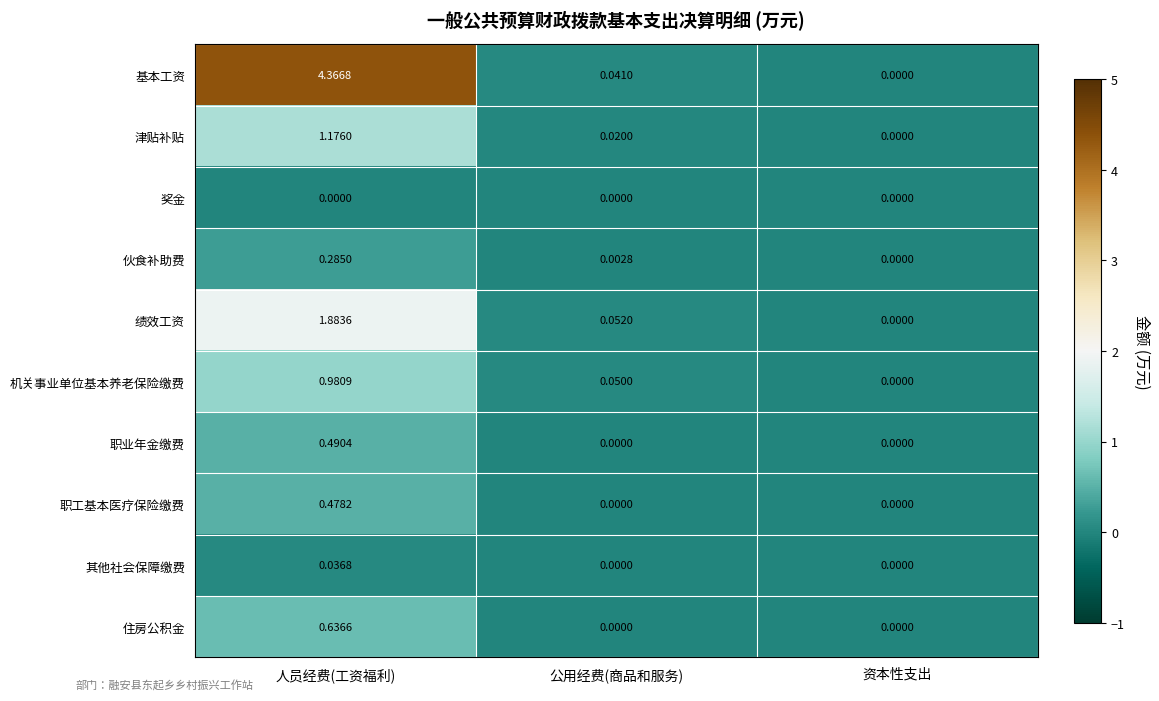

List the labels in order of 绩效工资 value, largest first.

人员经费(工资福利), 公用经费(商品和服务), 资本性支出